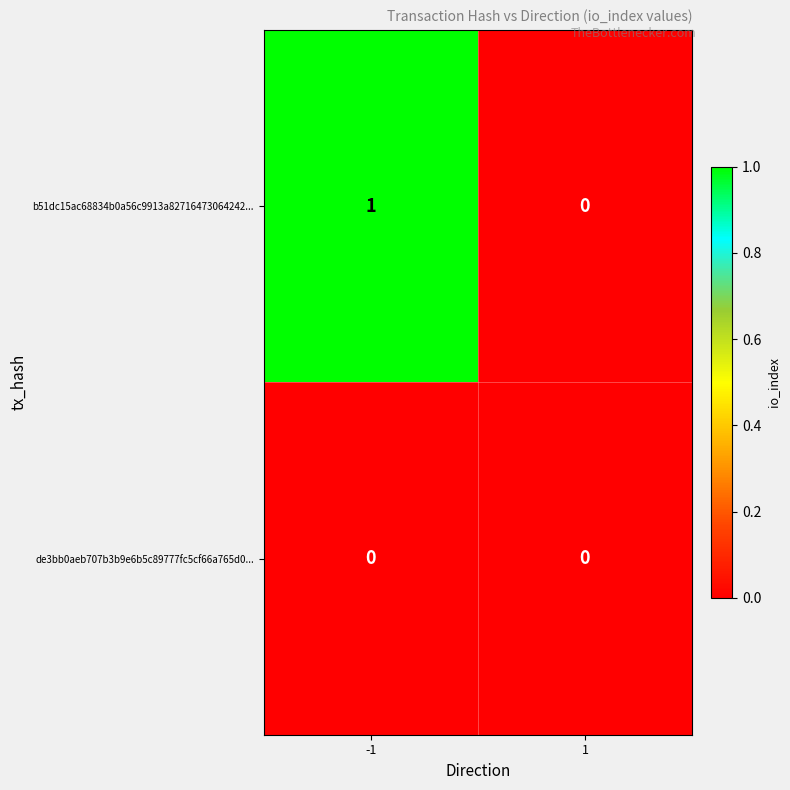

Which series changed the most between -1 and 1?

b51dc15ac68834b0a56c9913a82716473064242...